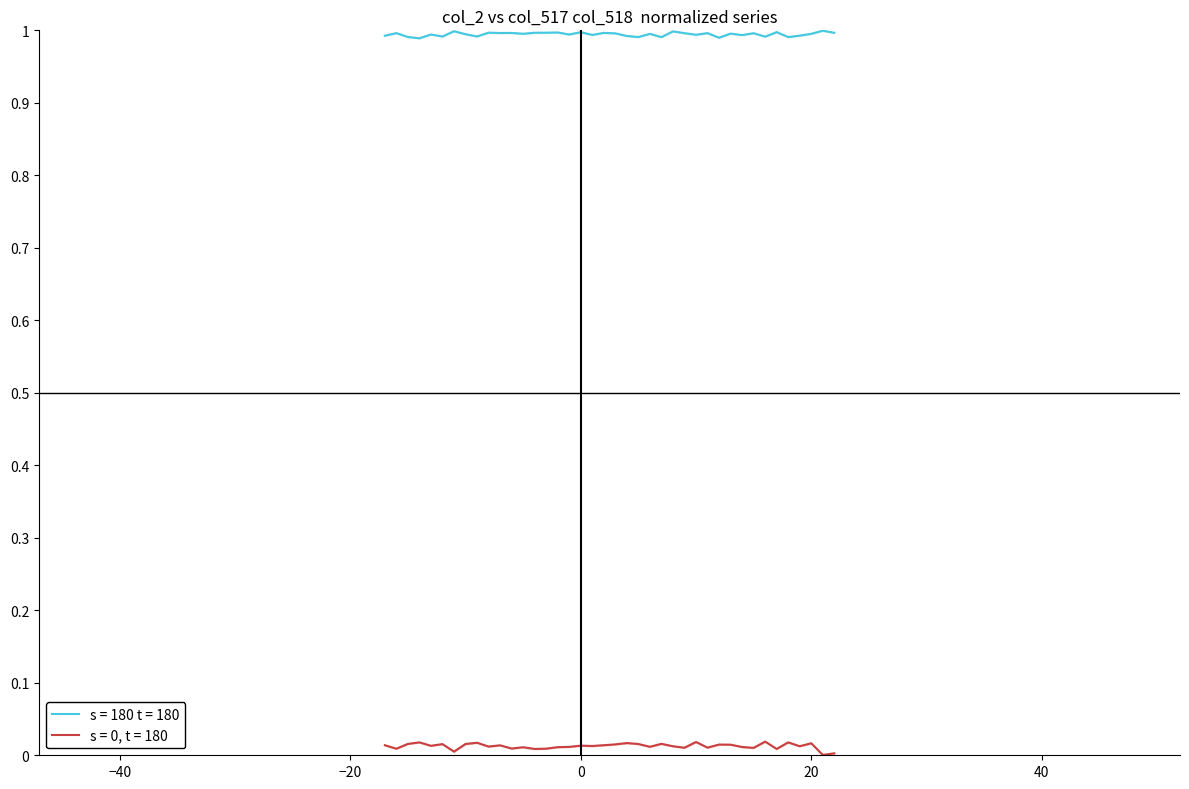

True or false: col_518 and col_517 intersect in this chart.

False